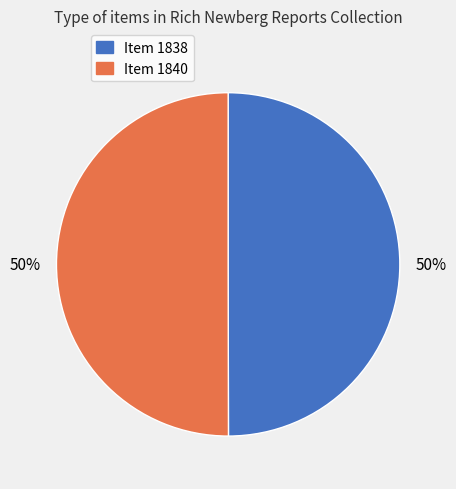

What is the ratio of the value at Item 1838 to the value at Item 1840?

1.0